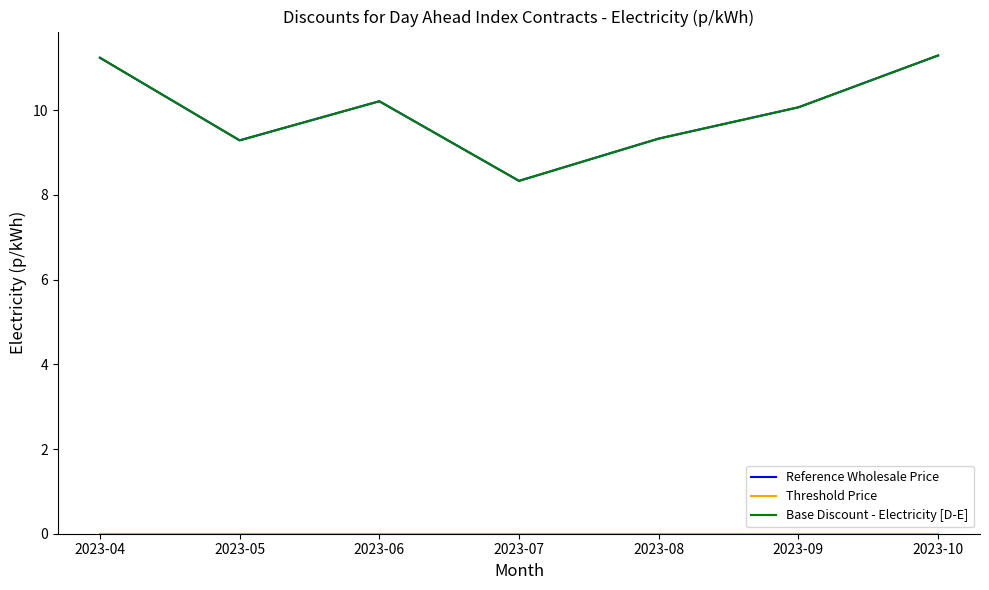

Does the chart have visible grid lines?

No